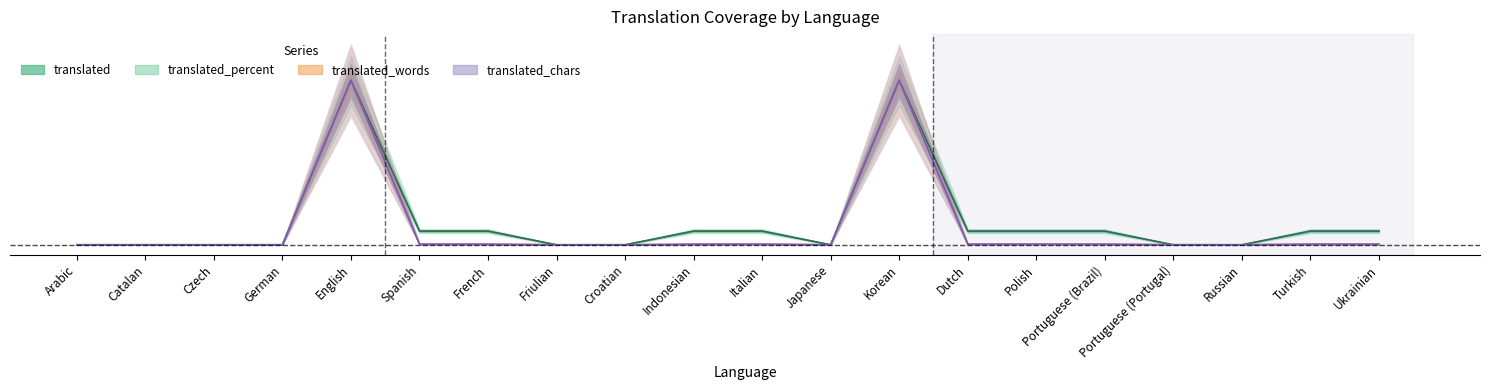

True or false: translated_chars has a value of 0.0 at Portuguese (Brazil).

False